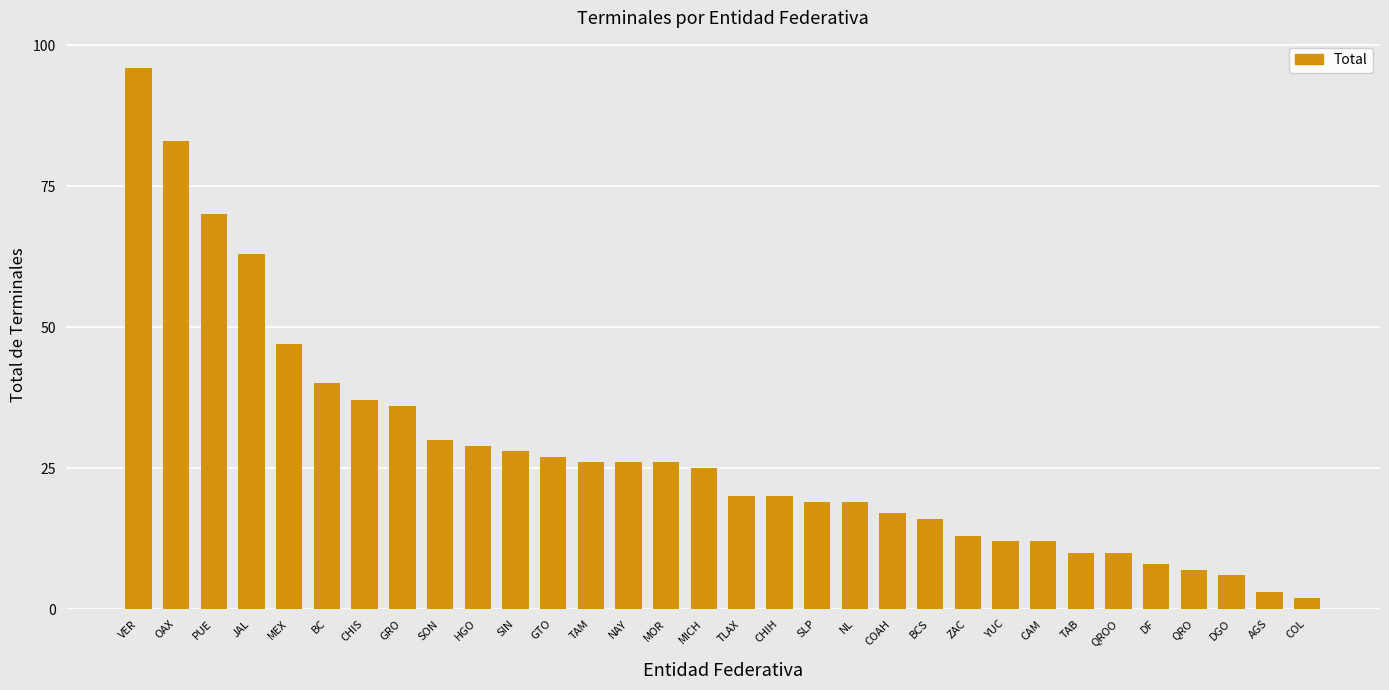

Between CHIH and GTO, which is larger?

GTO